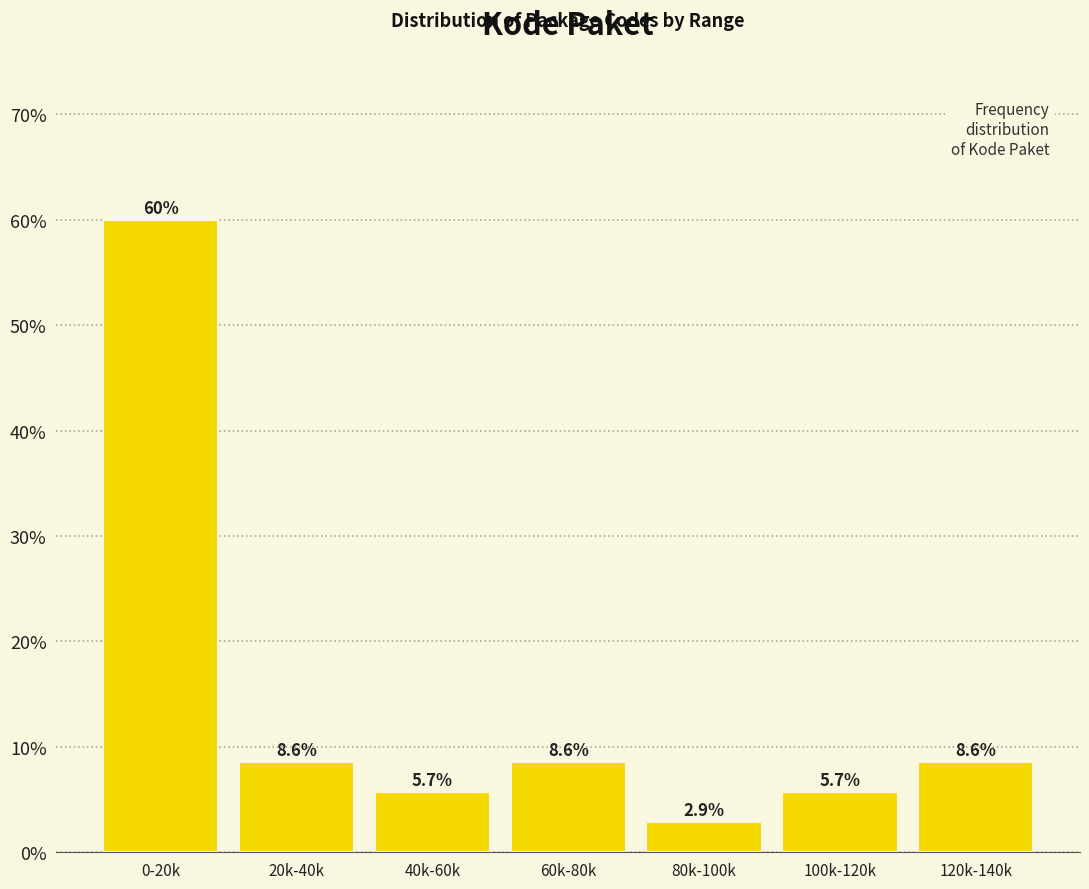

Reading right to left, list all the values displayed in this chart.

120k-140k=8.6	100k-120k=5.7	80k-100k=2.9	60k-80k=8.6	40k-60k=5.7	20k-40k=8.6	0-20k=60.0